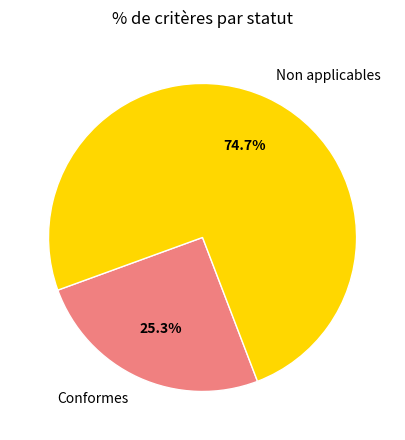

Is the sum of Non applicables and Conformes greater than half?

Yes